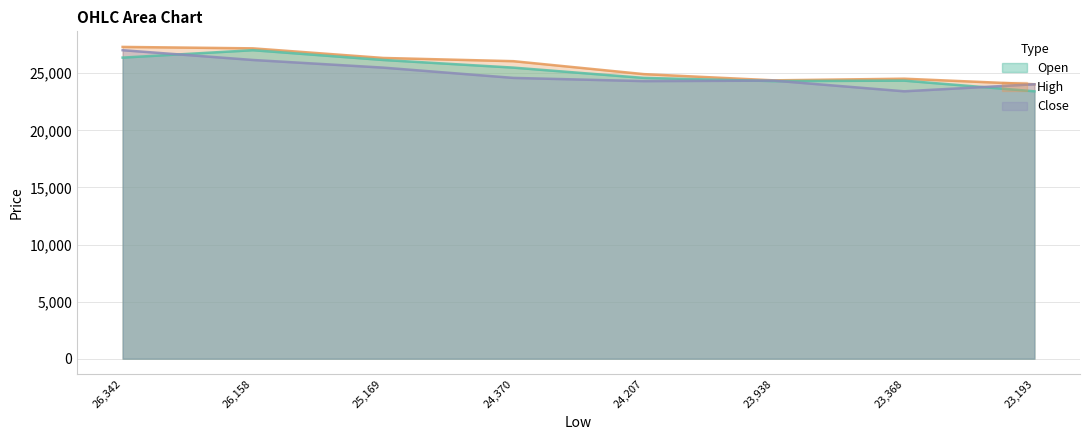

At which category is the sum across all series the highest?

26,342